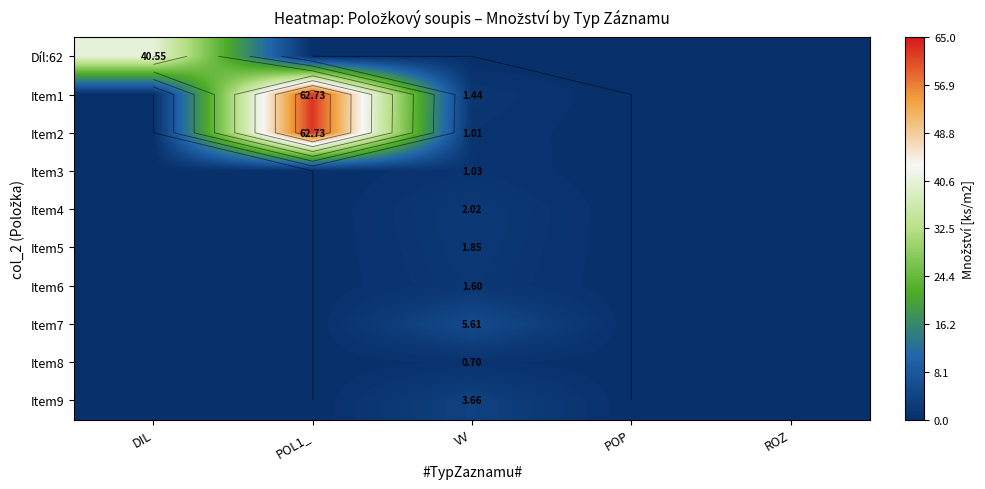

Is it true that Item9 equals 0.0 at DIL?

True